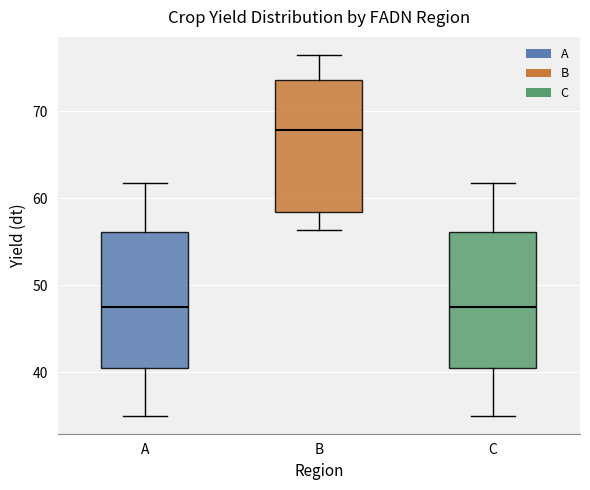

Reading left to right, transcribe this box plot: for each box, give where its median line is, the range the box spans, and where its two whiskers end, as read against the y-axis. The values are not printed on the chart, so give them approximately, as read against the axis.

A: median 47, box 41 to 56, whiskers 35 to 62
B: median 68, box 58 to 74, whiskers 56 to 76
C: median 47, box 41 to 56, whiskers 35 to 62